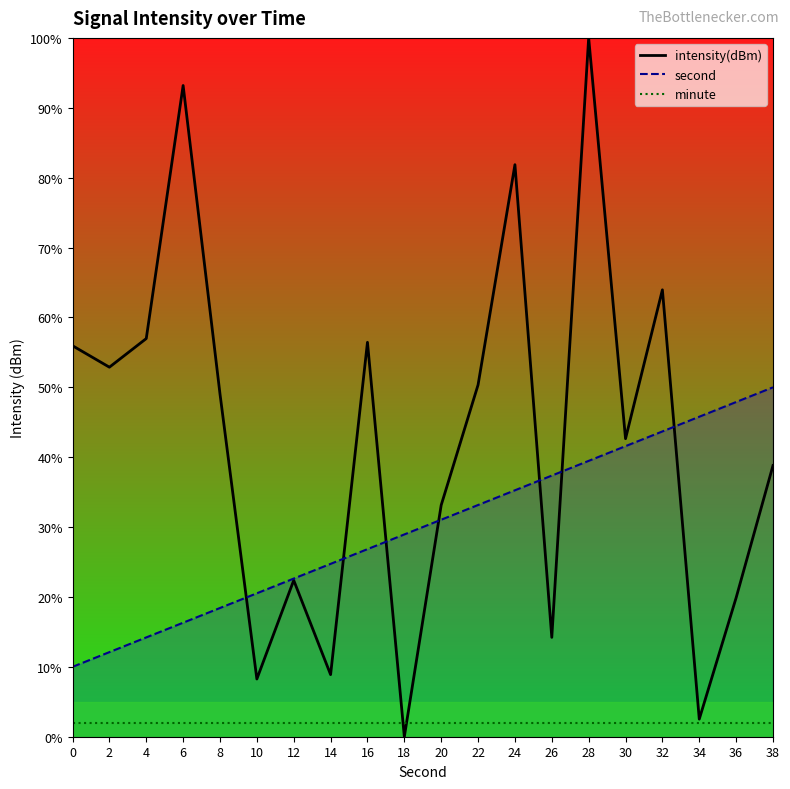

True or false: second and minute intersect in this chart.

False